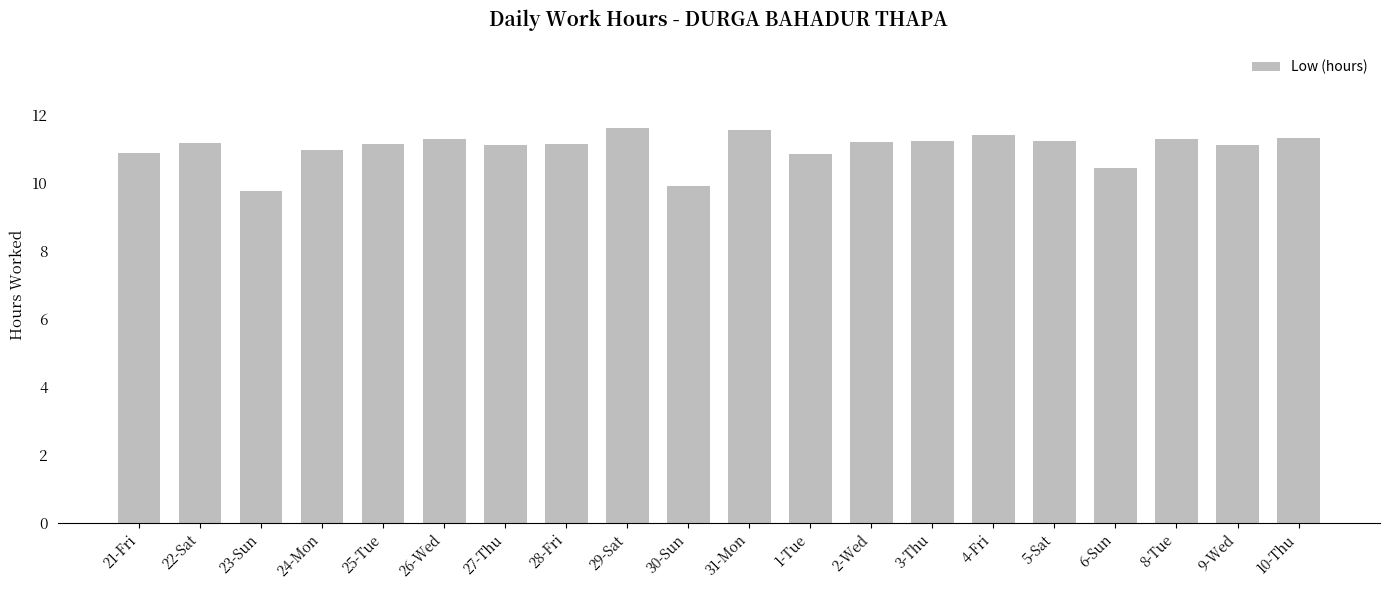

What is the approximate value at 5-Sat?

11.2